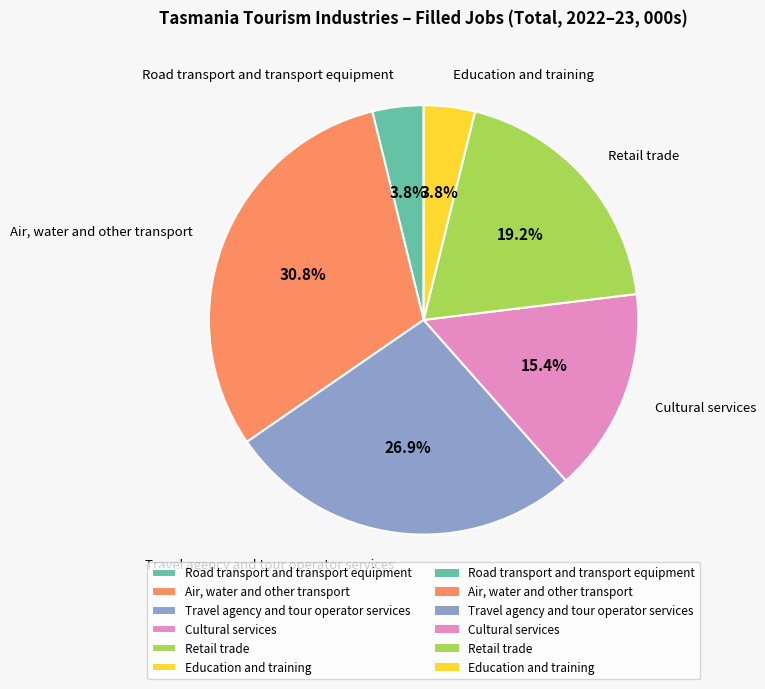

True or false: Retail trade accounts for 19% of the total.

True